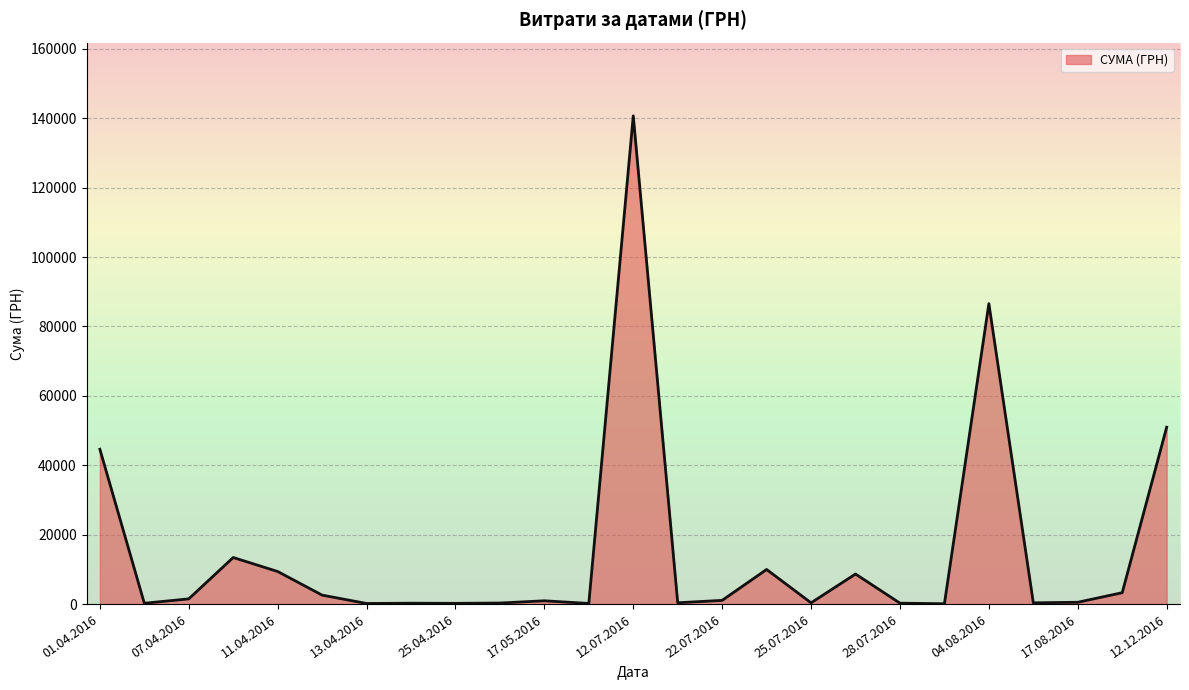

What is the average value?

15083.1